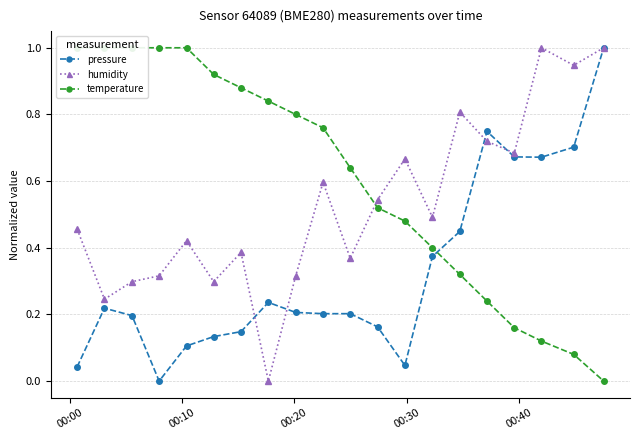

True or false: pressure has more than 0 points higher than both neighbors.

True